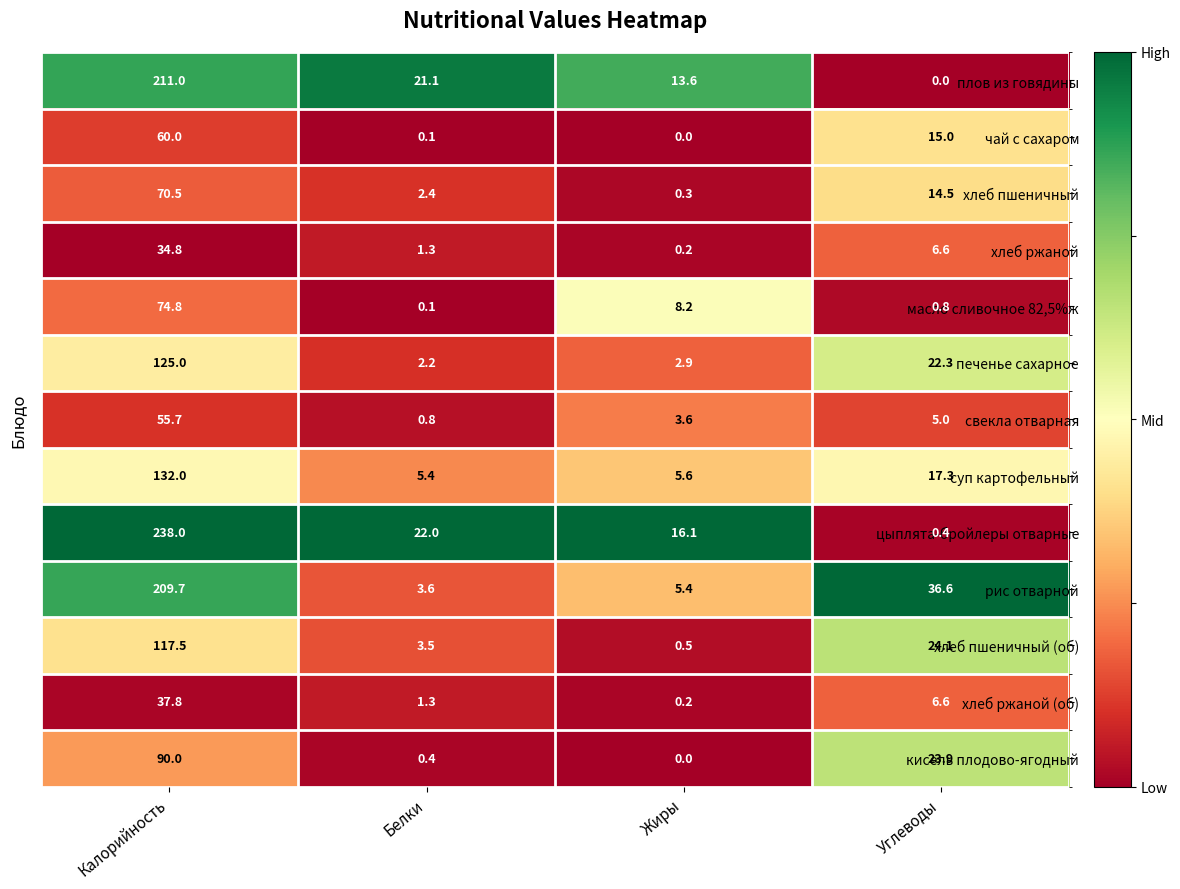

List the series in order of their peak value, lowest first.

хлеб ржаной, хлеб ржаной (об), свекла отварная, чай с сахаром, хлеб пшеничный, масло сливочное 82,5%ж, кисель плодово-ягодный, хлеб пшеничный (об), печенье сахарное, суп картофельный, рис отварной, плов из говядины, цыплята-бройлеры отварные